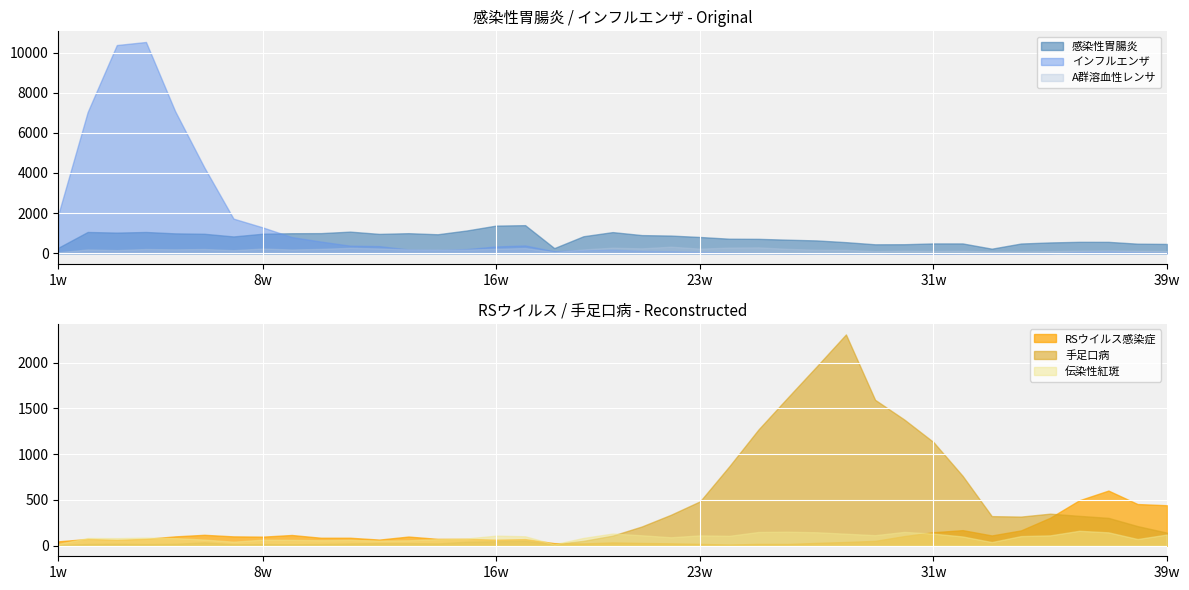

How many values in the RSウイルス感染症 series are below 75?

18